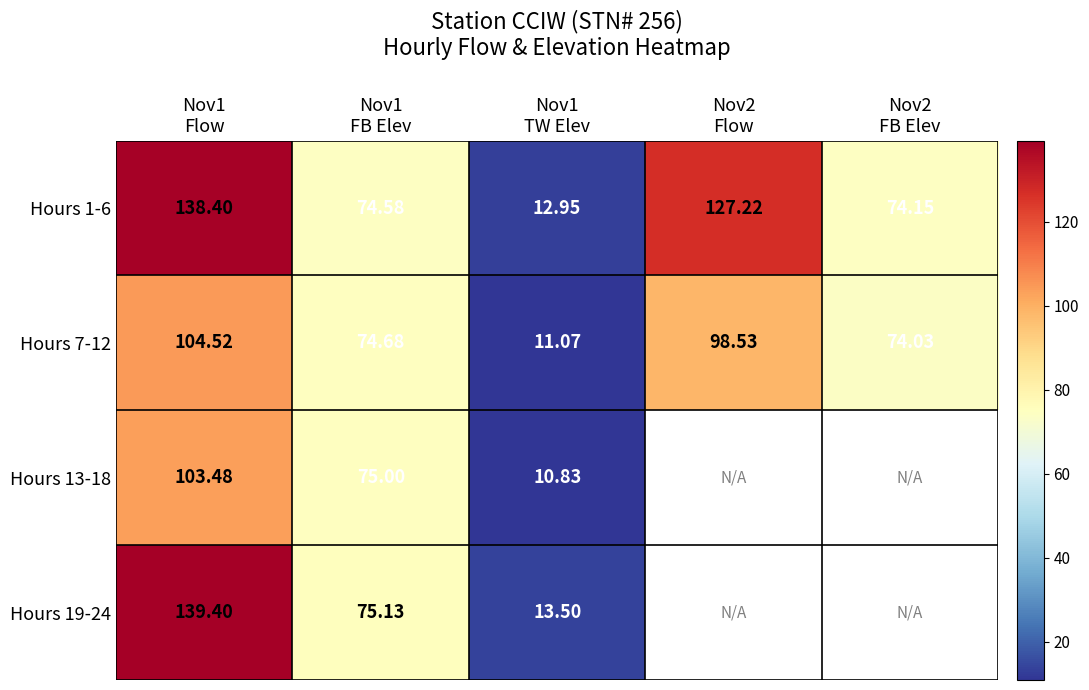

Which category has the highest value across all series?

Nov1
Flow